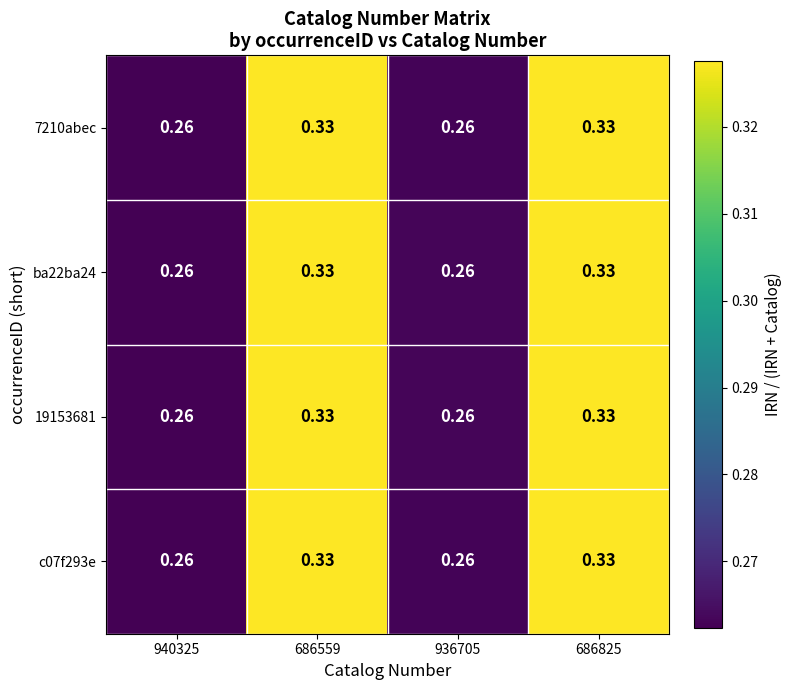

Is the value of 7210abec at 936705 greater than the value of 19153681 at 686559?

No